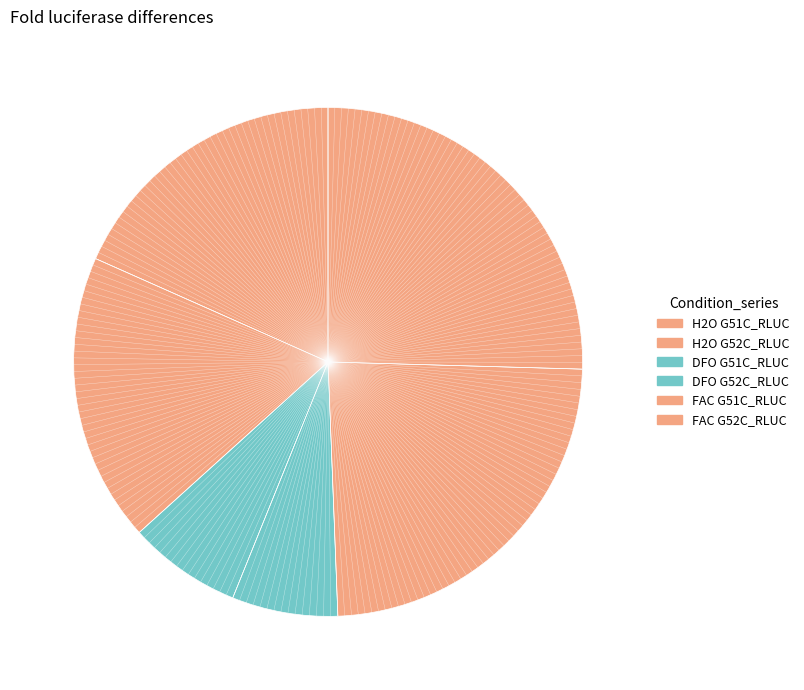

What percentage is NOT represented by DFO G51C_RLUC?

90.1%